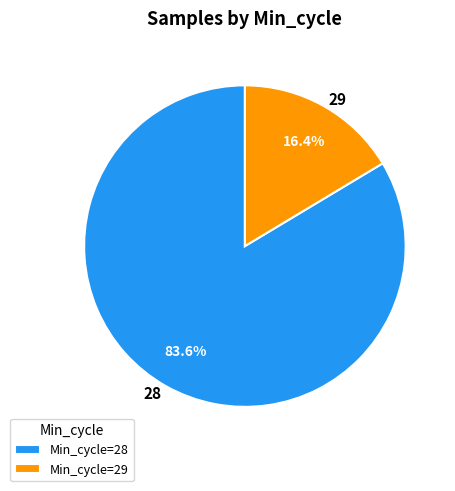

How many segments does this pie chart have?

2